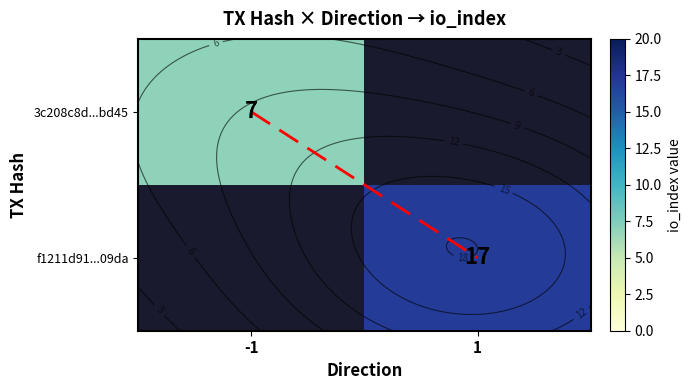

What is the difference between the highest and lowest values at -1?

7